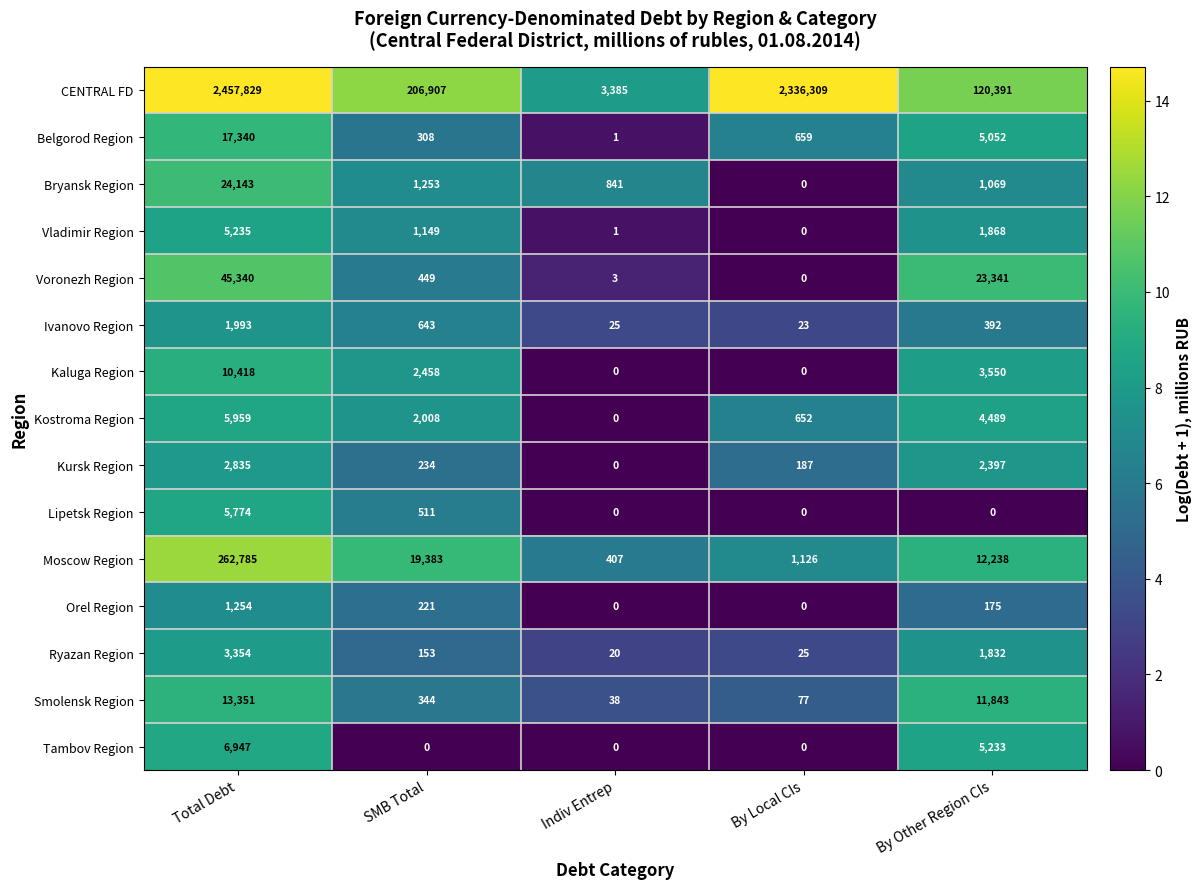

The value of Voronezh Region at By Other Region CIs is 23341. True or false?

True